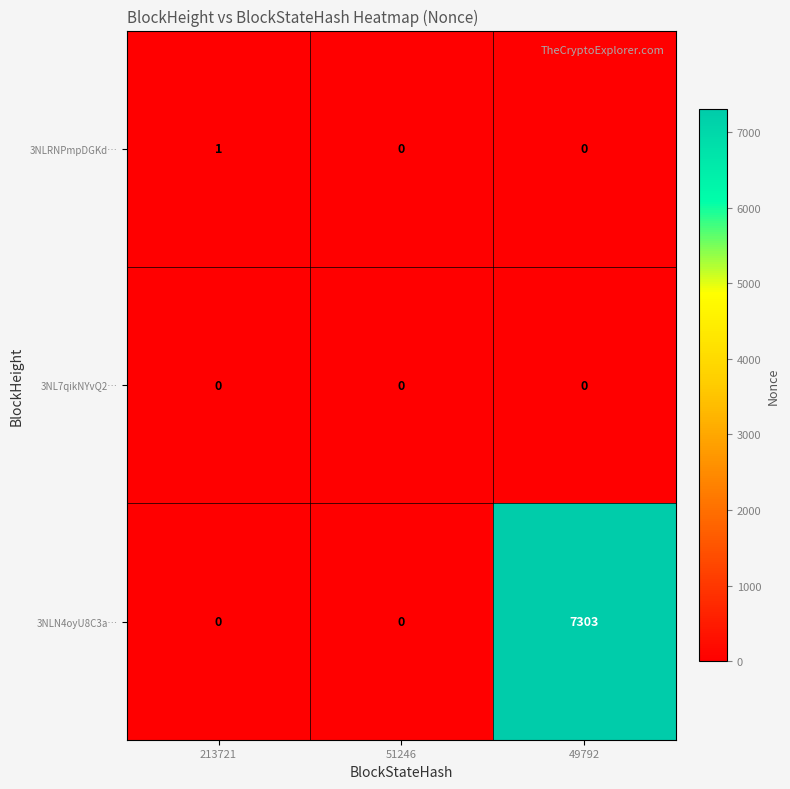

What is the greatest value displayed?

7303